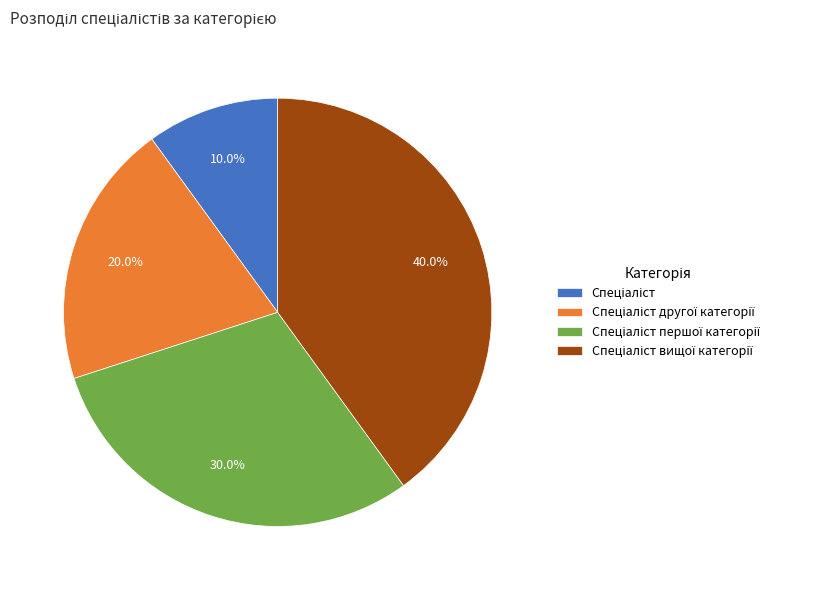

Is there any slice that represents more than half of the pie?

No